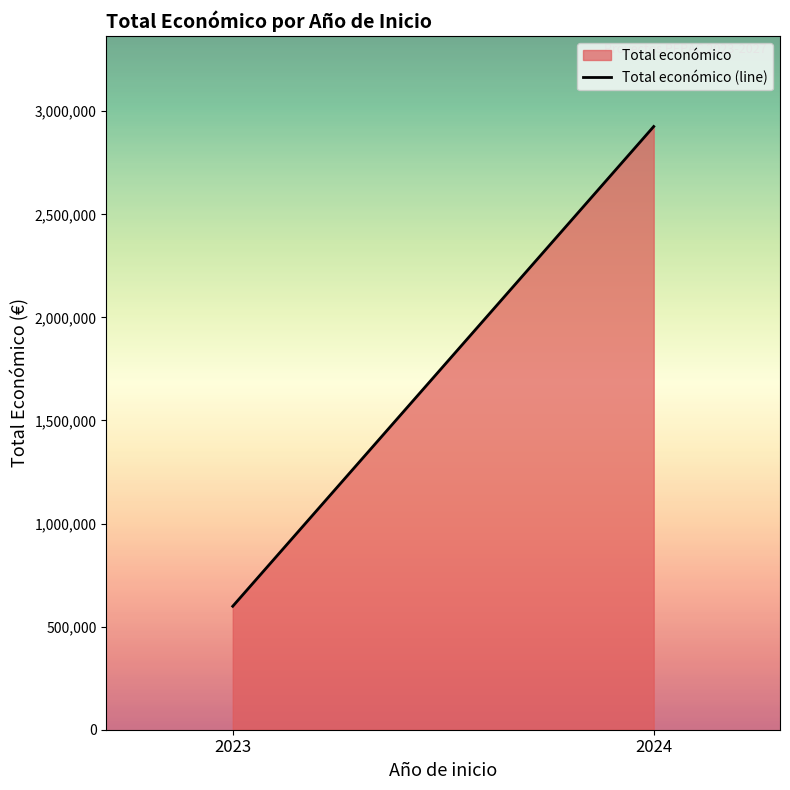

Rank the categories by value from lowest to highest.

2023, 2024